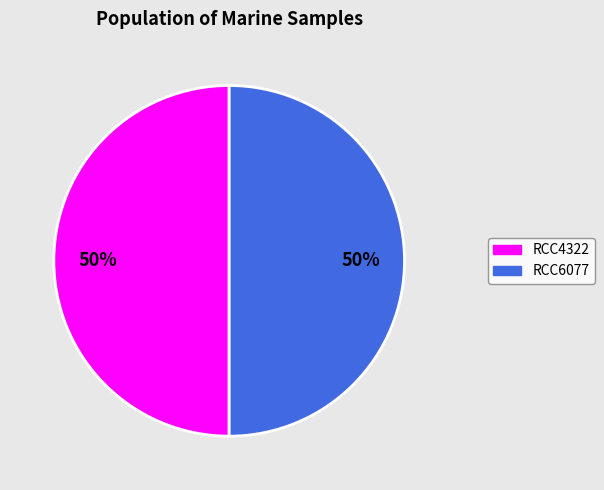

Is it true that RCC4322 is 50% of the pie?

True